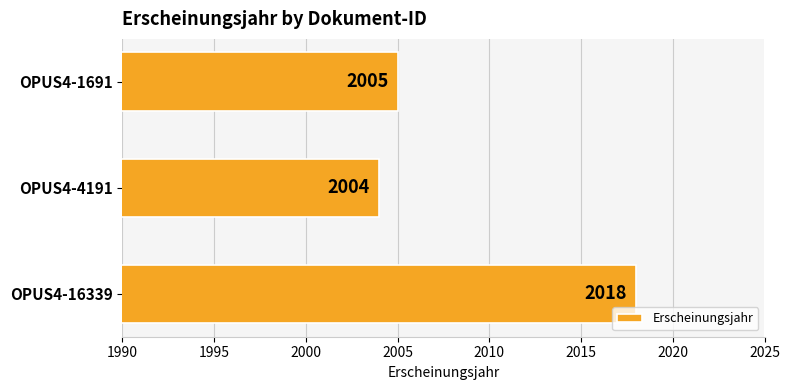

List the labels in order of value, smallest first.

OPUS4-4191, OPUS4-1691, OPUS4-16339